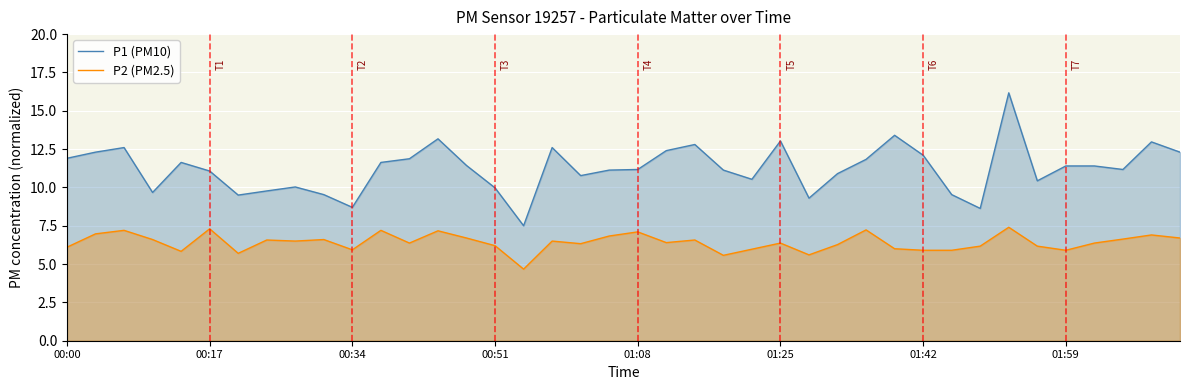

At which label does P2 (PM2.5) first exceed 6?

00:00